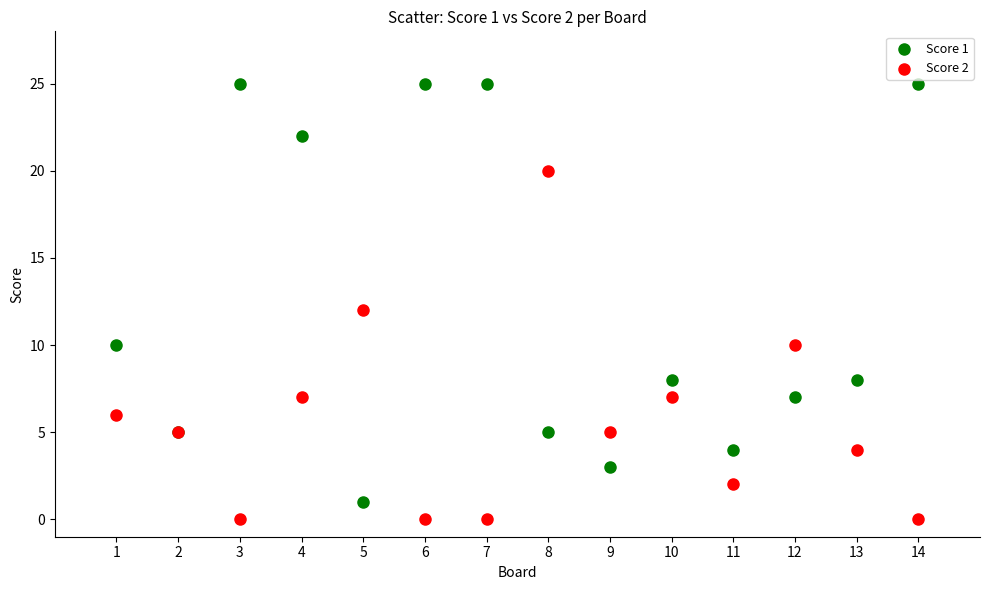

Which series contains the highest Y value?

Score 1